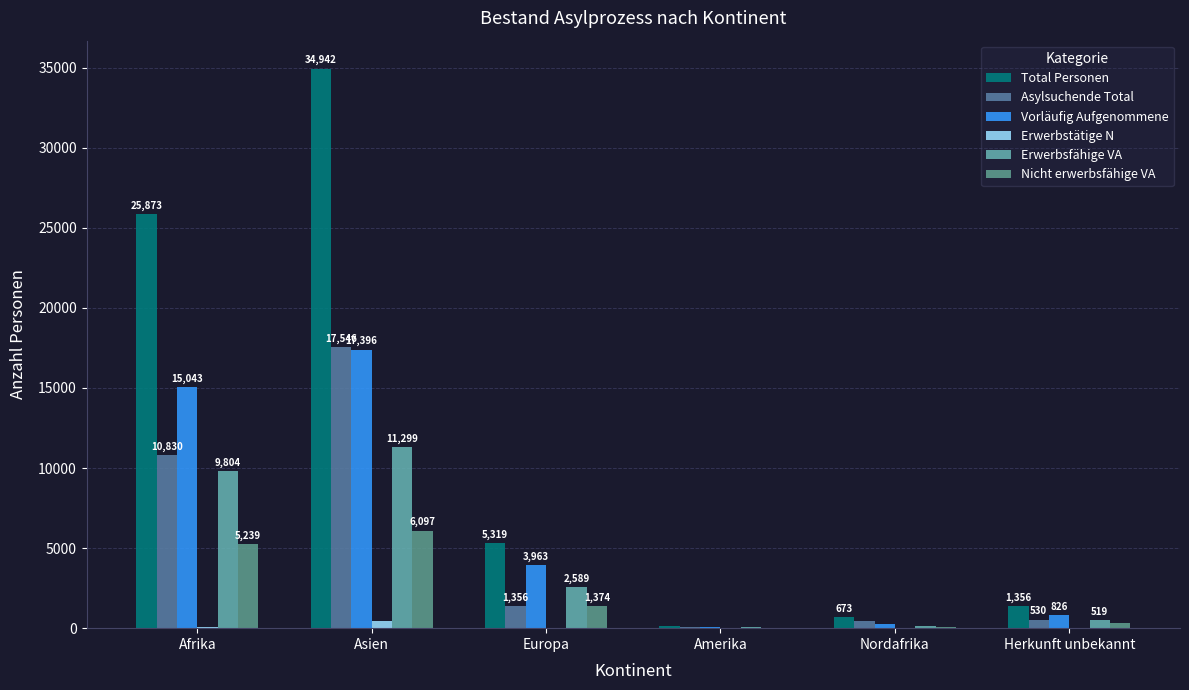

At which label does Asylsuchende Total reach its peak?

Asien